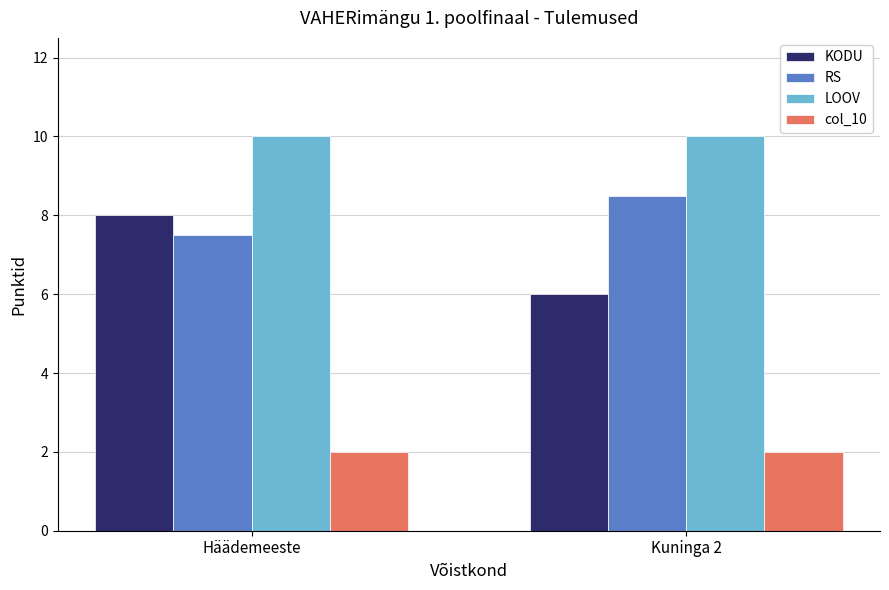

The col_10 series shows 2.0 at Häädemeeste. True or false?

True